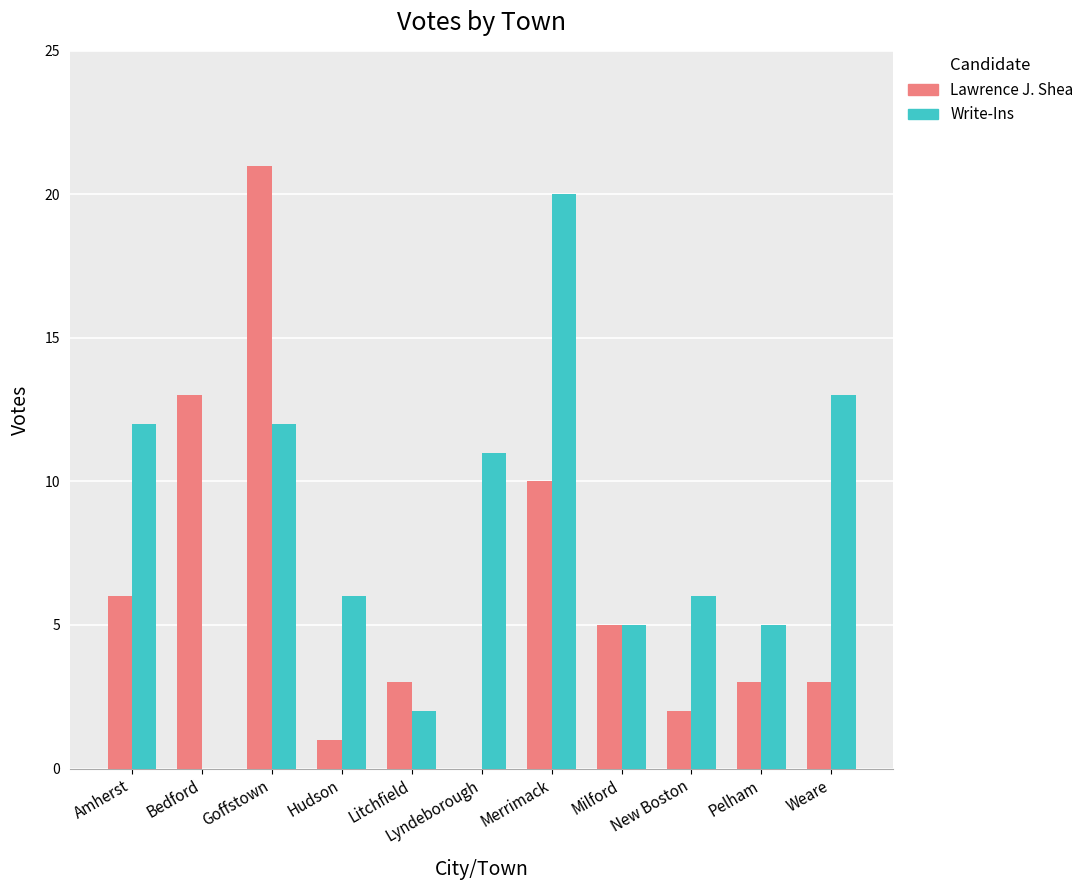

What is the sum of the Lawrence J. Shea values at Pelham and Goffstown?

24